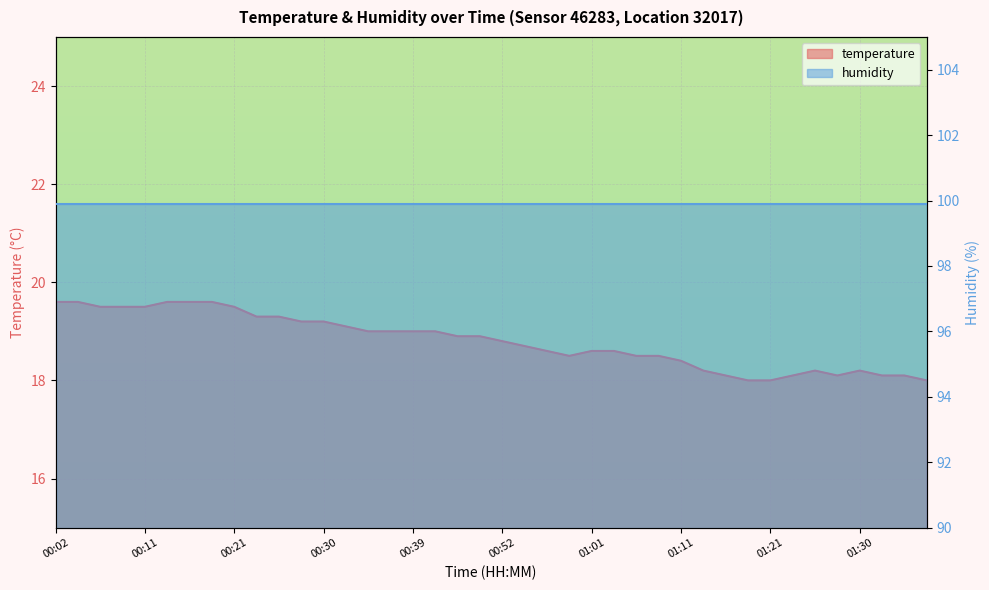

At which label is the value closest to 18?

01:18